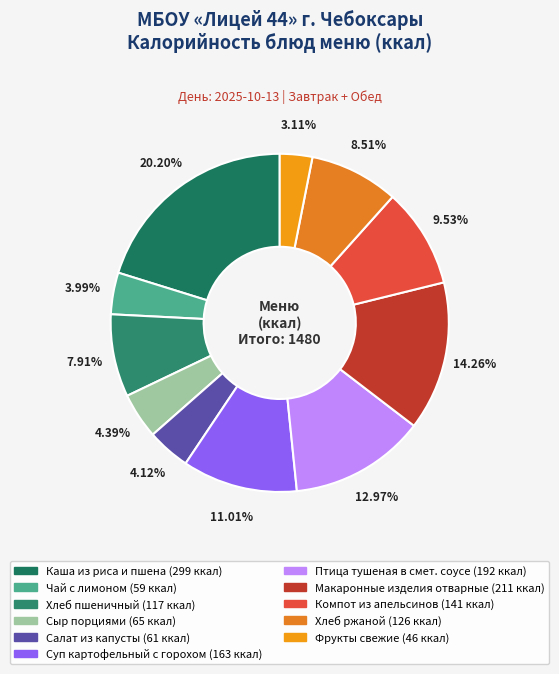

How many segments does this pie chart have?

11